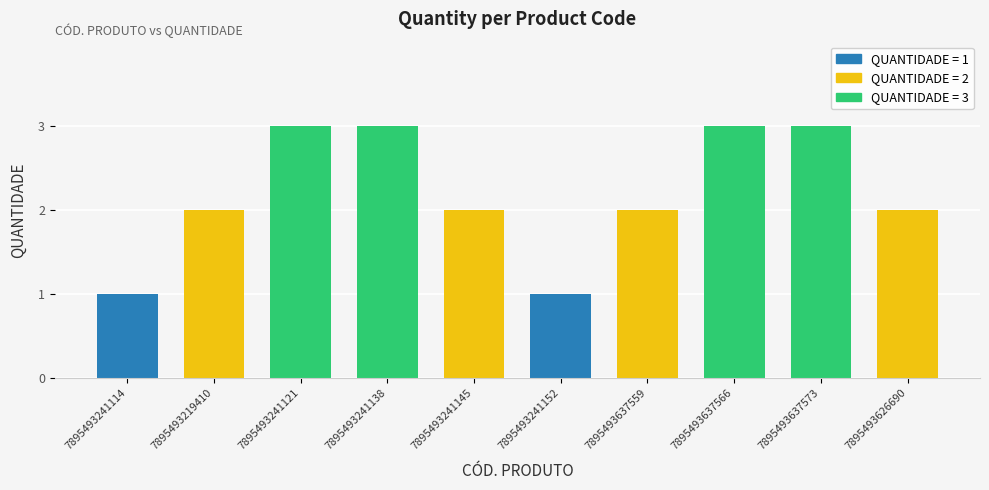

How many bars are there in total?

10